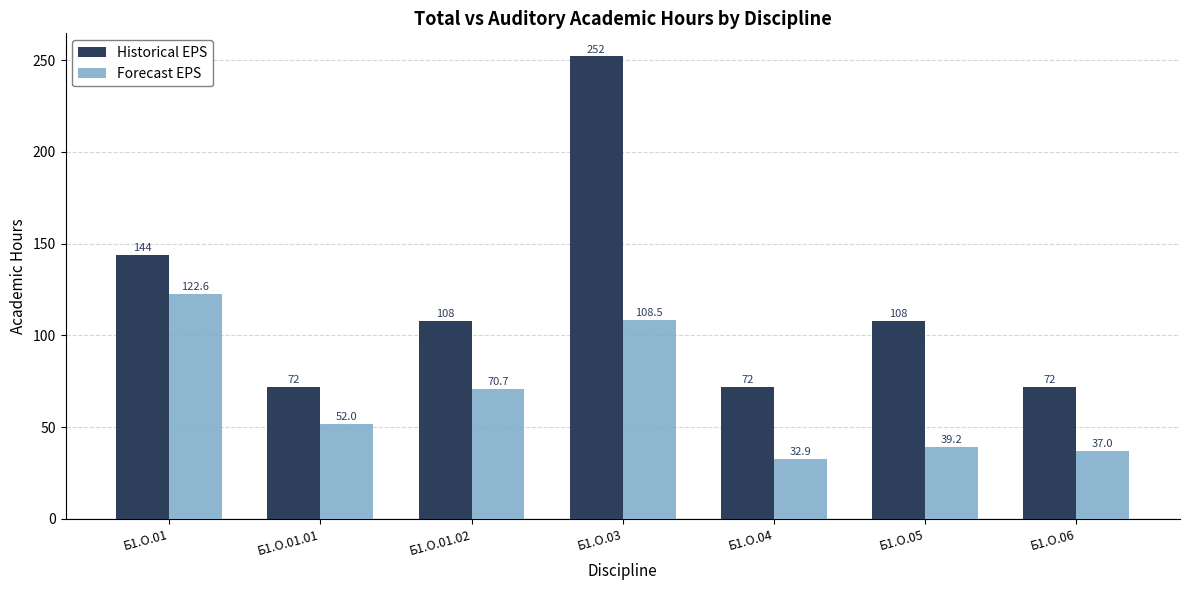

Is it true that Forecast EPS equals 122.6 at Б1.О.01?

True